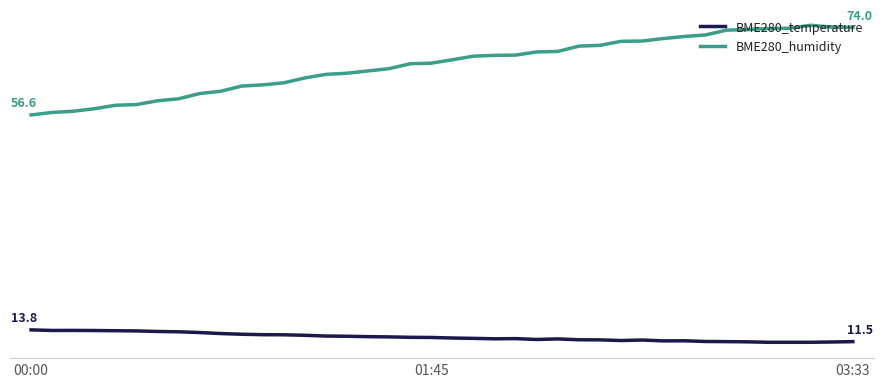

What are all the series names shown in the legend?

BME280_temperature, BME280_humidity